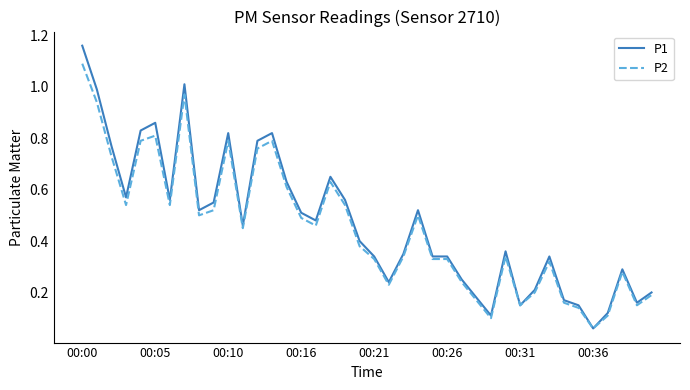

Does the chart display data point markers on the line(s)?

No